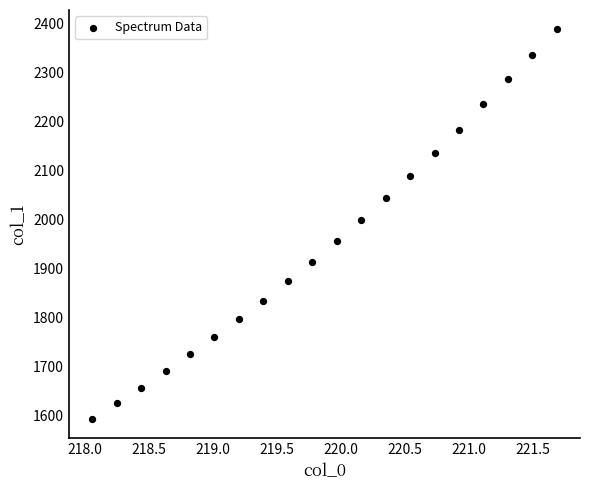

What is the range of X values (max minus min)?

3.6